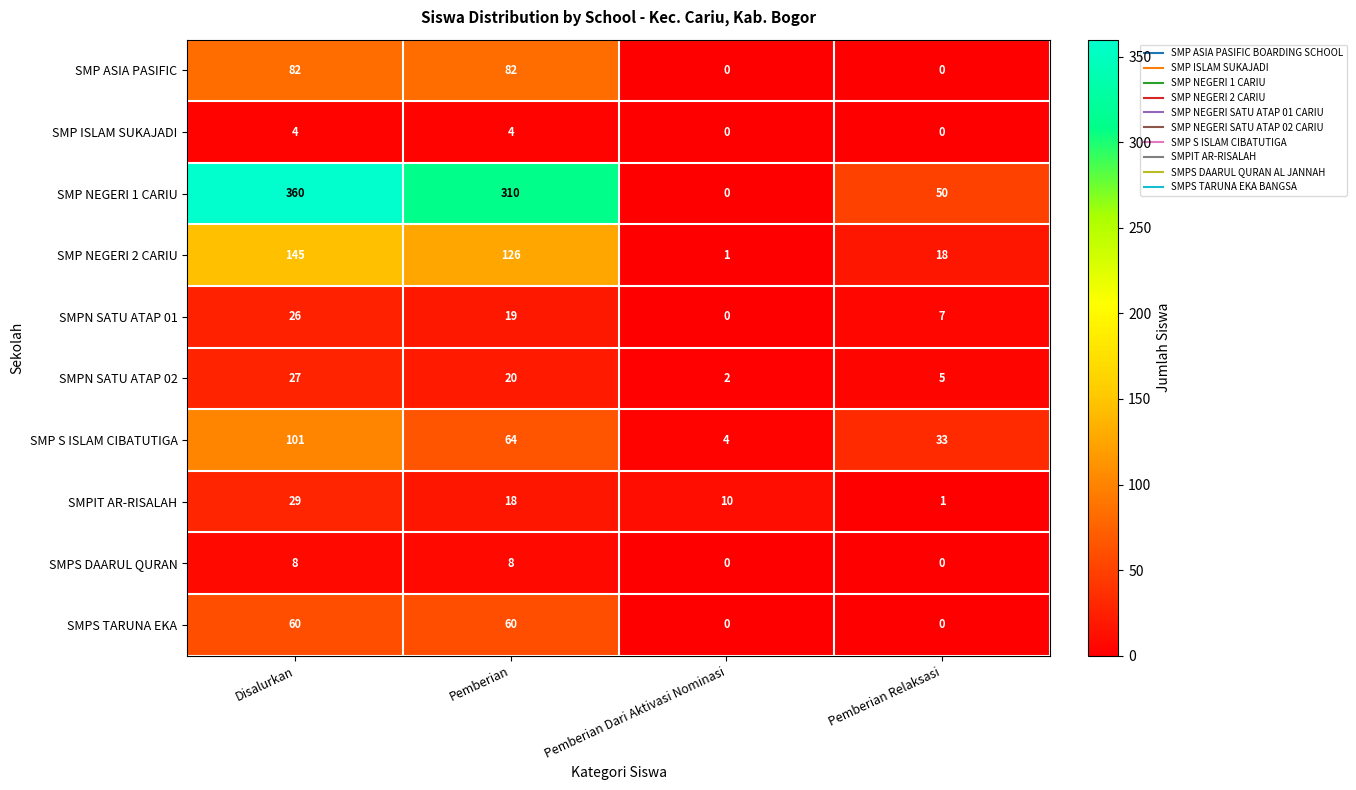

Count the number of categories in the chart.

4